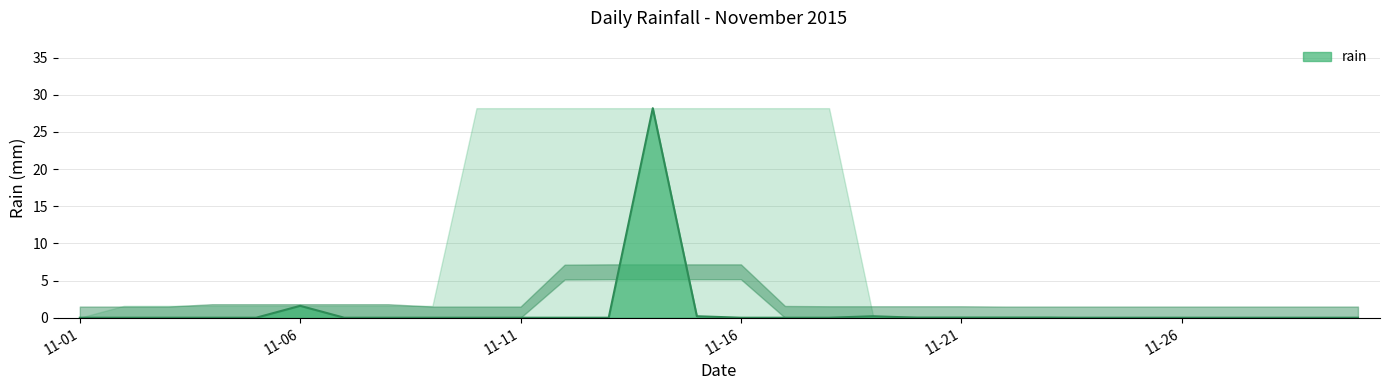

What is the difference between the maximum and minimum values?

28.2